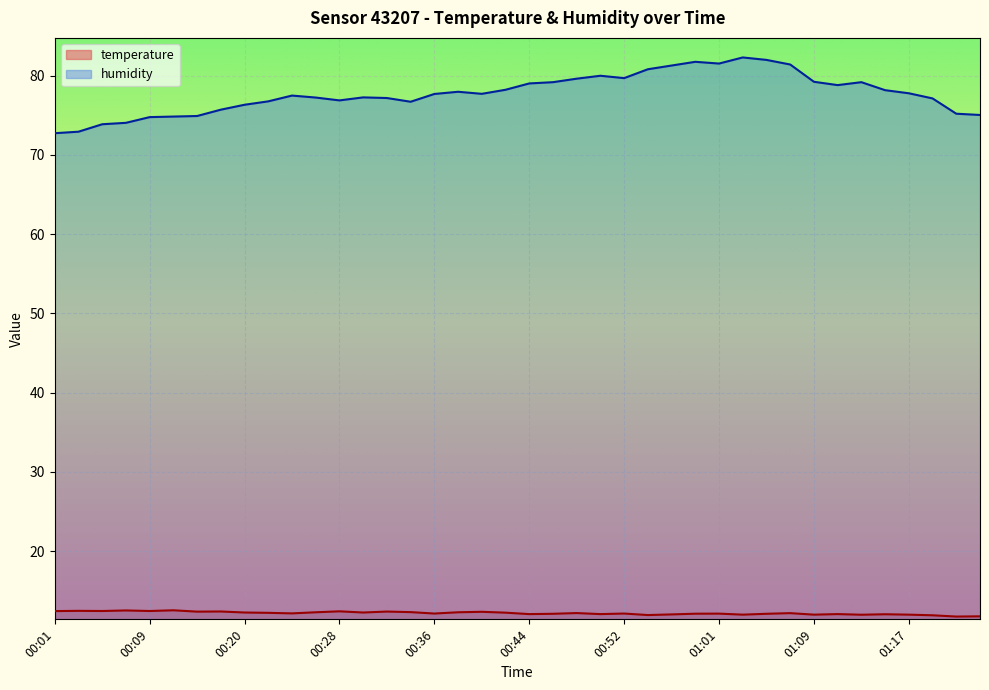

The humidity series shows 32.3 at 00:20. True or false?

False